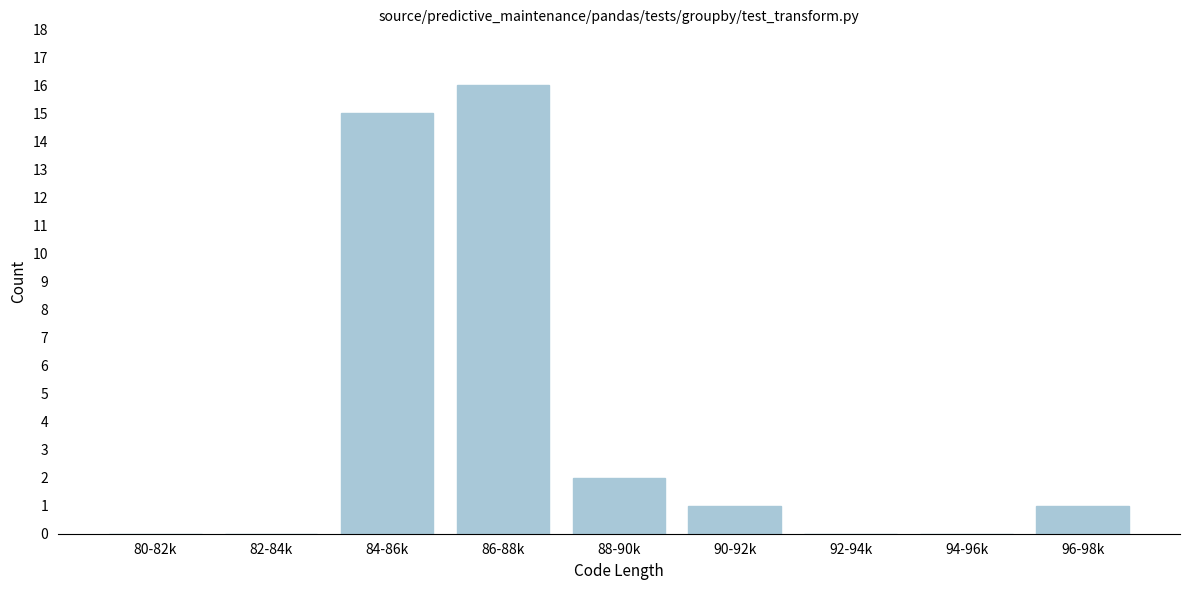

Reading right to left, transcribe all the data shown in this chart.

96-98k=1	94-96k=0	92-94k=0	90-92k=1	88-90k=2	86-88k=16	84-86k=15	82-84k=0	80-82k=0